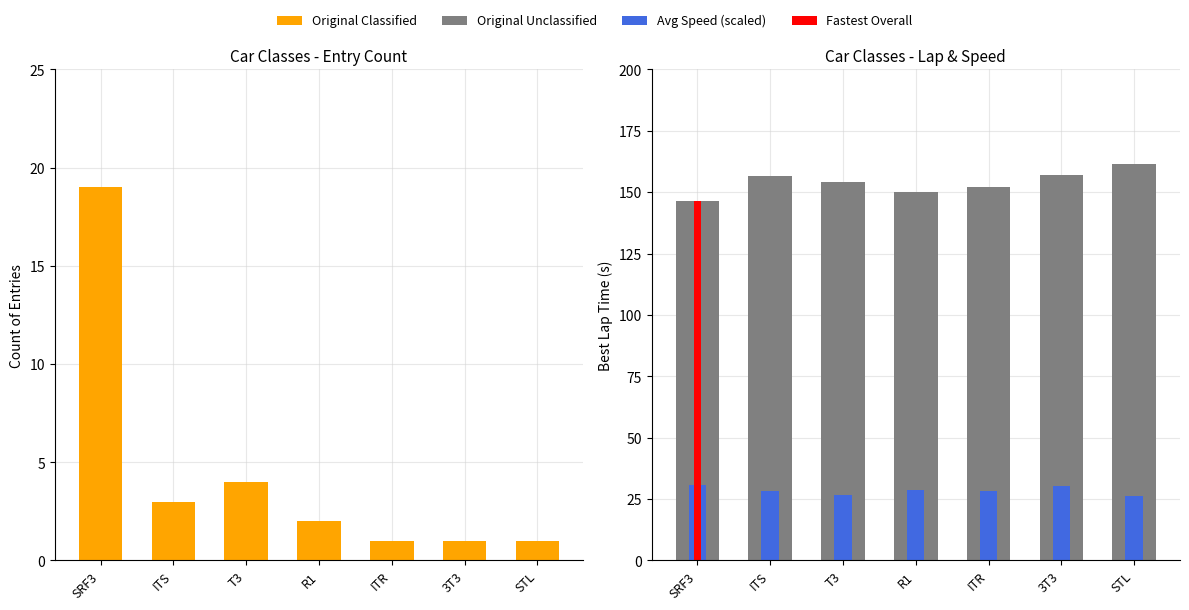

Where does the Best Lap Time (s) series first go above 154?

ITS